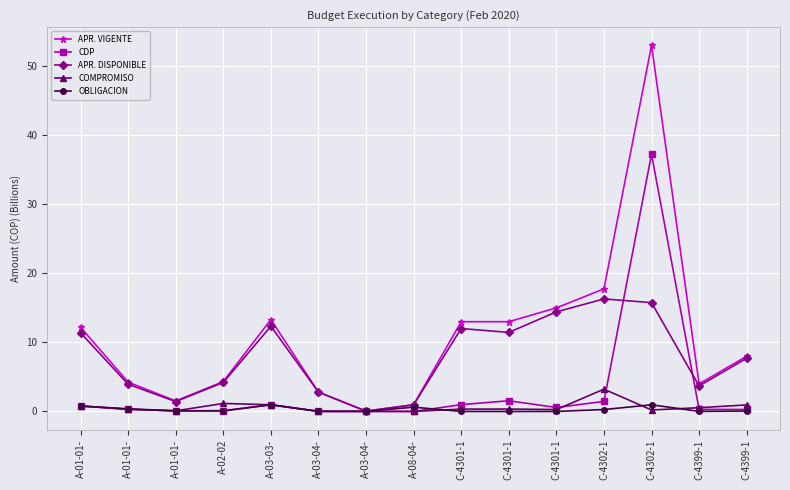

How many data points in APR. DISPONIBLE are less than 7?

7